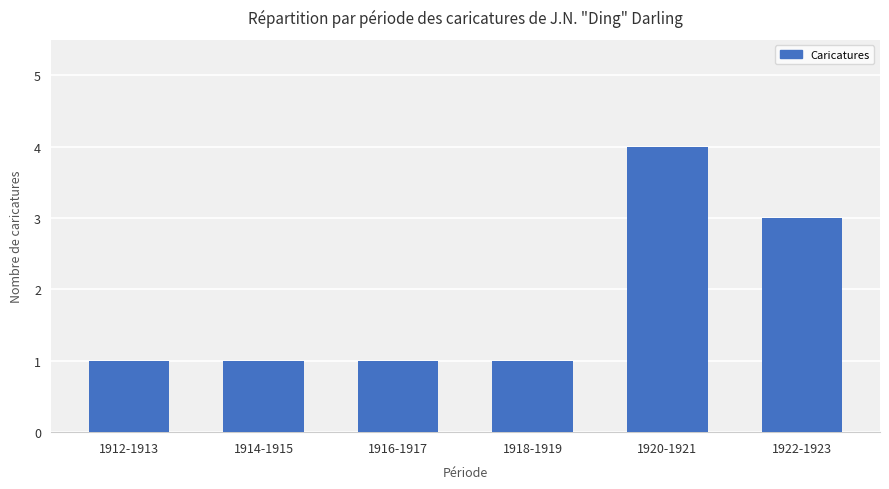

What is the maximum value shown in the chart?

4